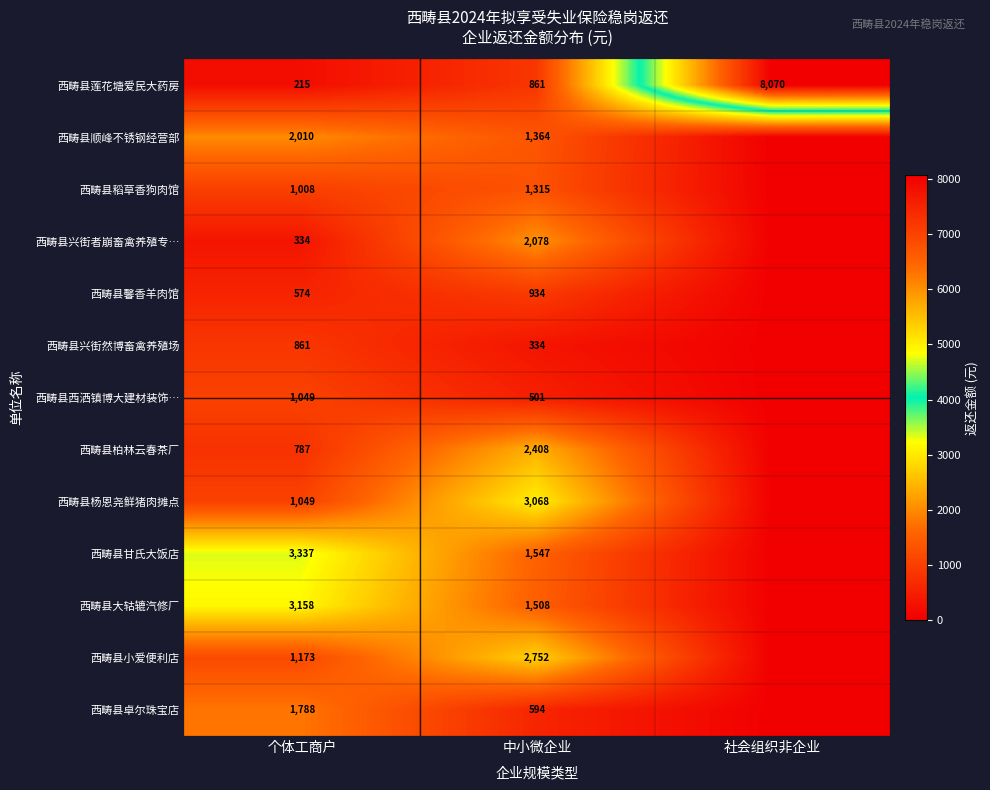

What is the sum of the 西畴县卓尔珠宝店 values at 个体工商户 and 中小微企业?

2382